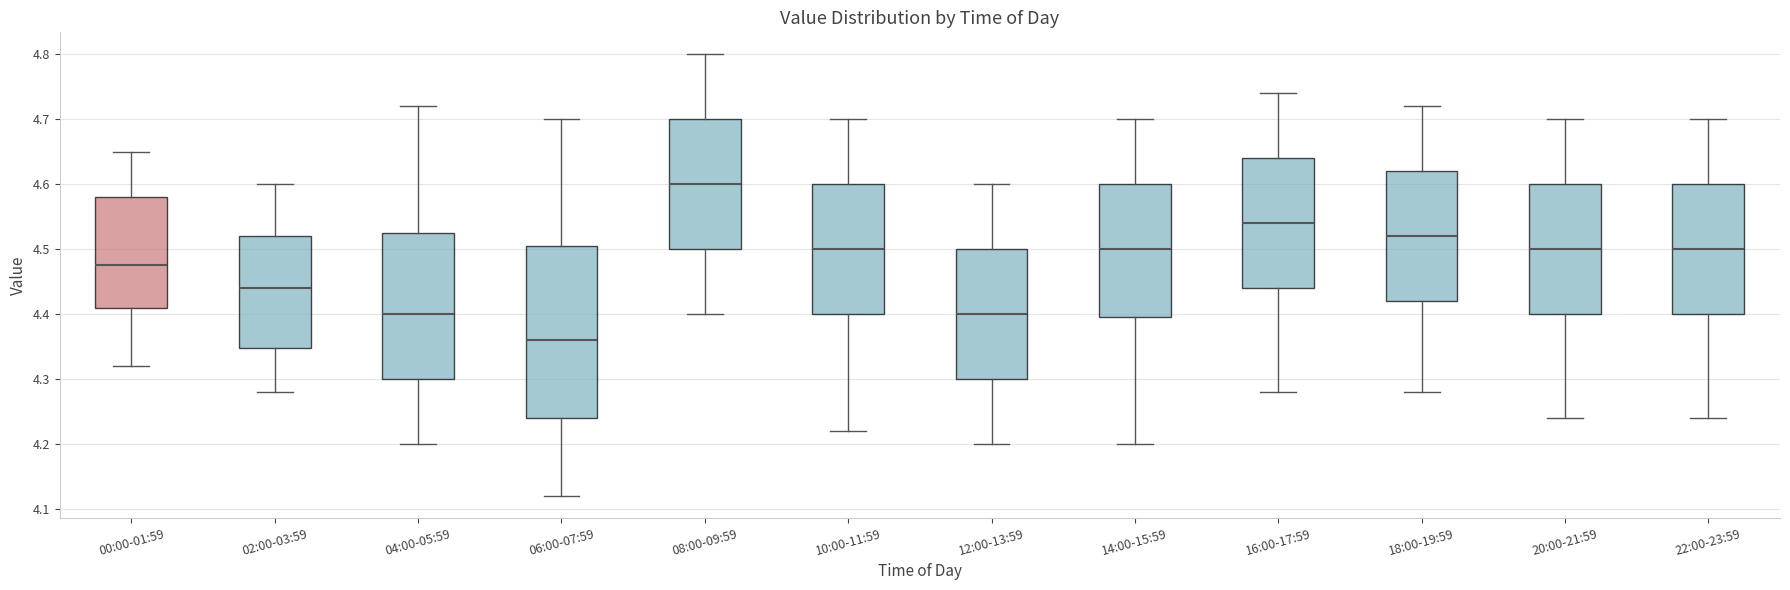

Reading left to right, read every box against the y-axis: the position of its median line, the range the box covers, and the ends of its whiskers. The values are not printed on the chart, so give them approximately, as read against the axis.

00:00-01:59: median 4.48, box 4.41 to 4.58, whiskers 4.32 to 4.65
02:00-03:59: median 4.44, box 4.35 to 4.52, whiskers 4.28 to 4.60
04:00-05:59: median 4.40, box 4.30 to 4.53, whiskers 4.20 to 4.72
06:00-07:59: median 4.36, box 4.24 to 4.51, whiskers 4.12 to 4.70
08:00-09:59: median 4.60, box 4.50 to 4.70, whiskers 4.40 to 4.80
10:00-11:59: median 4.50, box 4.40 to 4.60, whiskers 4.22 to 4.70
12:00-13:59: median 4.40, box 4.30 to 4.50, whiskers 4.20 to 4.60
14:00-15:59: median 4.50, box 4.40 to 4.60, whiskers 4.20 to 4.70
16:00-17:59: median 4.54, box 4.44 to 4.64, whiskers 4.28 to 4.74
18:00-19:59: median 4.52, box 4.42 to 4.62, whiskers 4.28 to 4.72
20:00-21:59: median 4.50, box 4.40 to 4.60, whiskers 4.24 to 4.70
22:00-23:59: median 4.50, box 4.40 to 4.60, whiskers 4.24 to 4.70